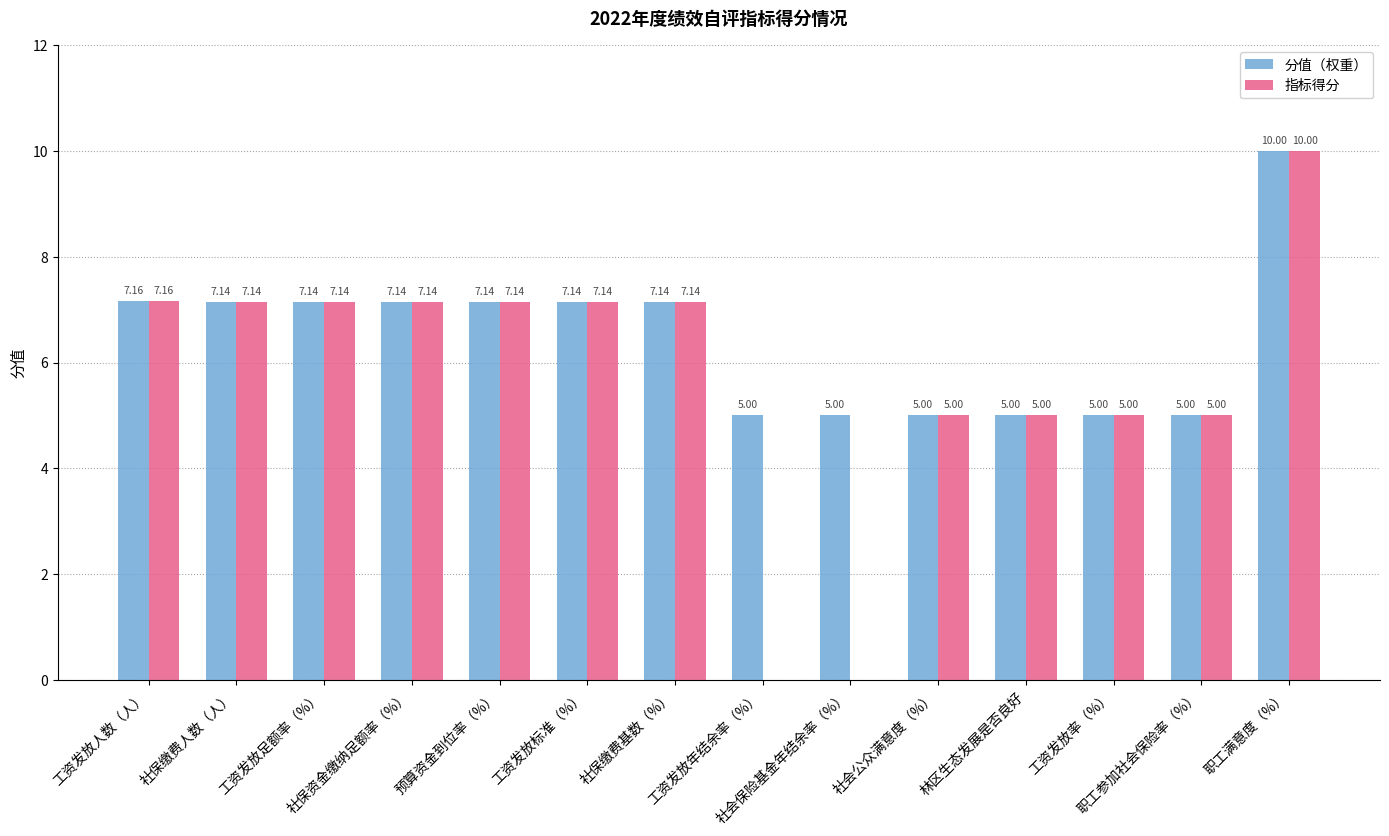

Which series has the largest total across all categories?

分值（权重）